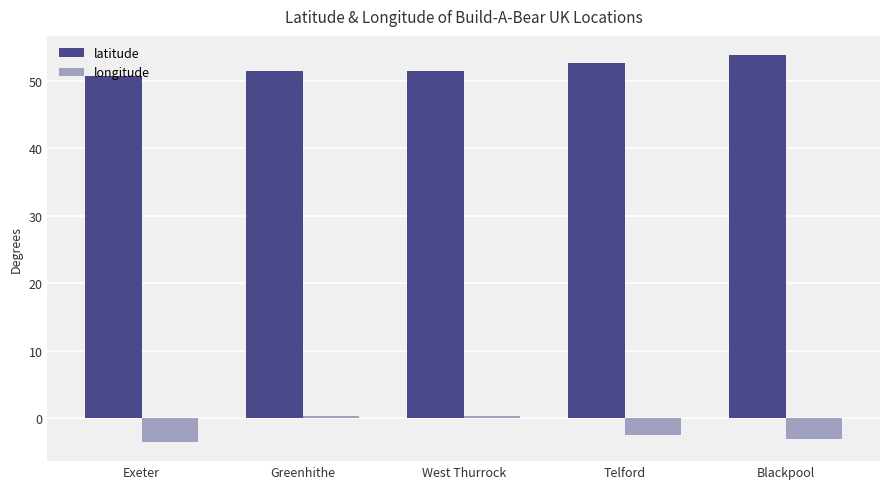

How many series are shown in this chart?

2